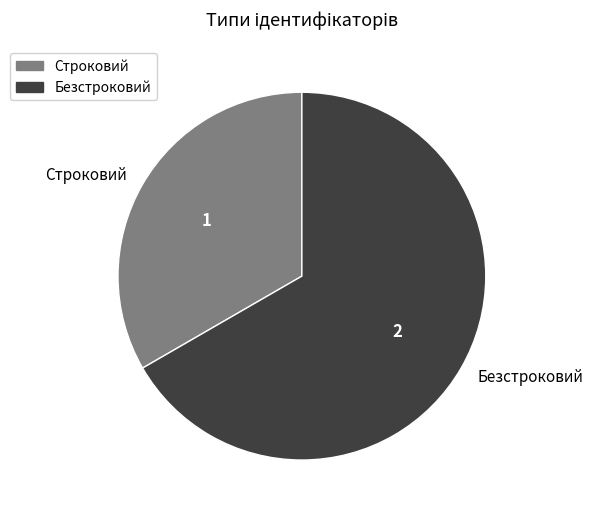

Rank the categories by value from highest to lowest.

Безстроковий, Строковий